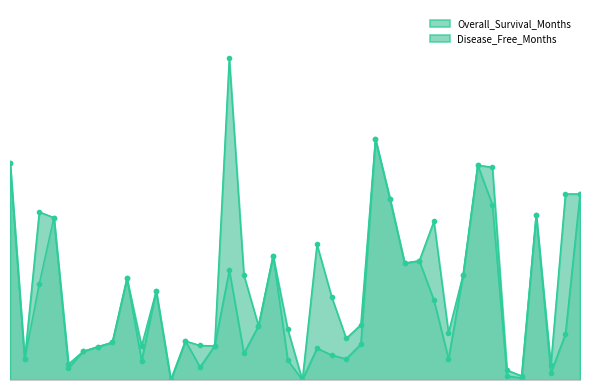

Does the chart have visible grid lines?

No